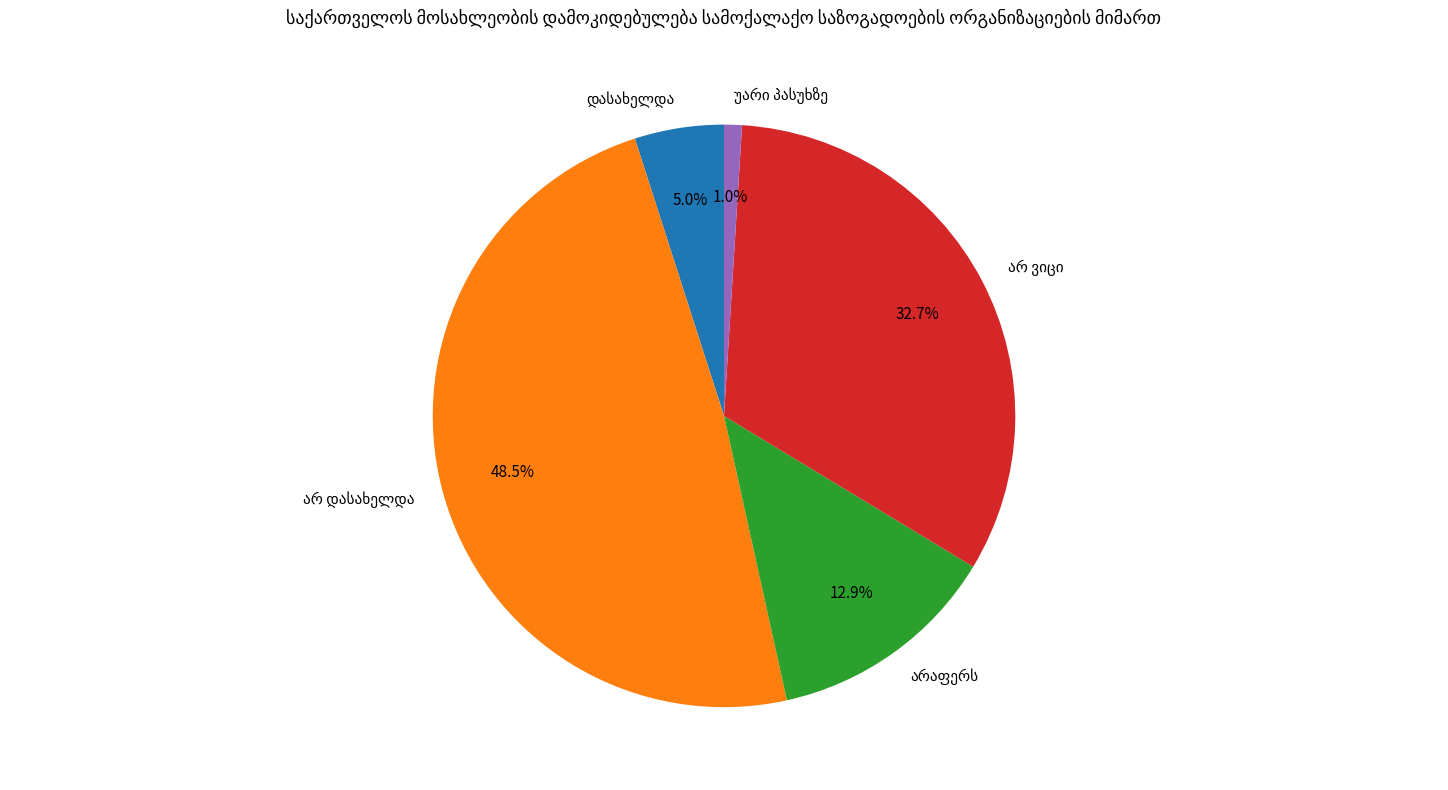

Is there a majority slice in this chart?

No